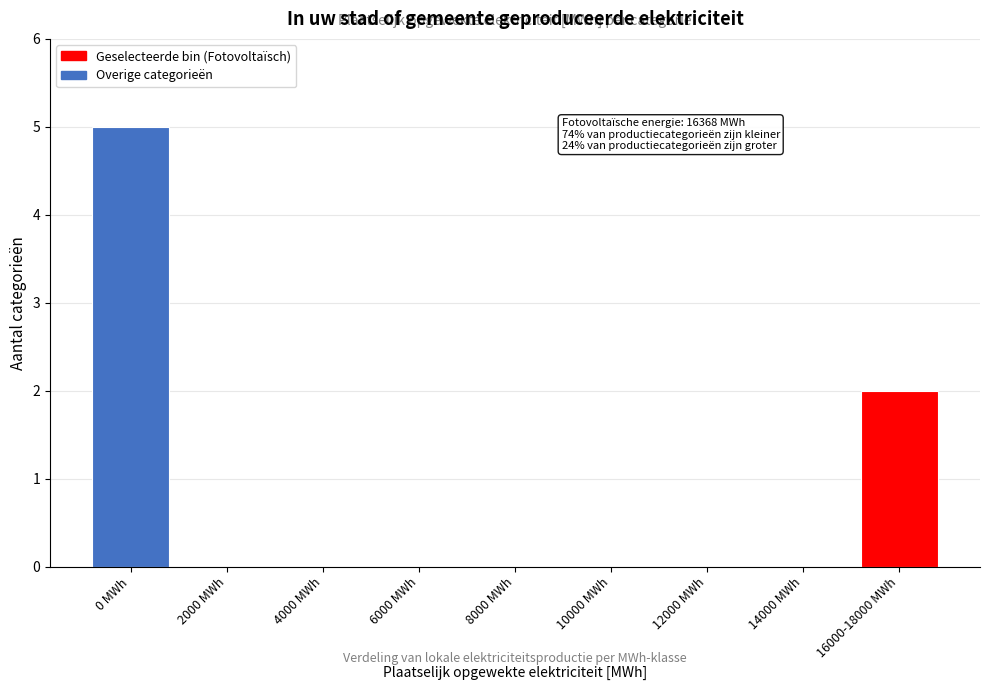

Reading left to right, extract all data points from this chart.

0 MWh=5	2000 MWh=0	4000 MWh=0	6000 MWh=0	8000 MWh=0	10000 MWh=0	12000 MWh=0	14000 MWh=0	16000-18000 MWh=2